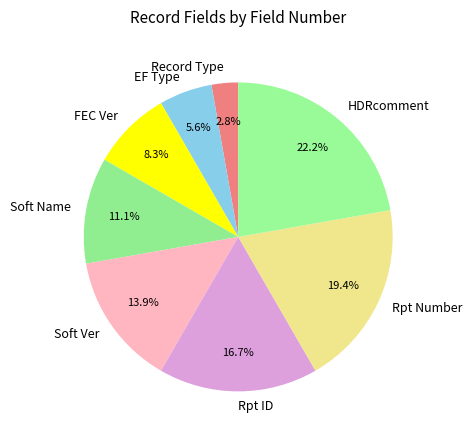

What is the largest slice in the pie chart?

HDRcomment